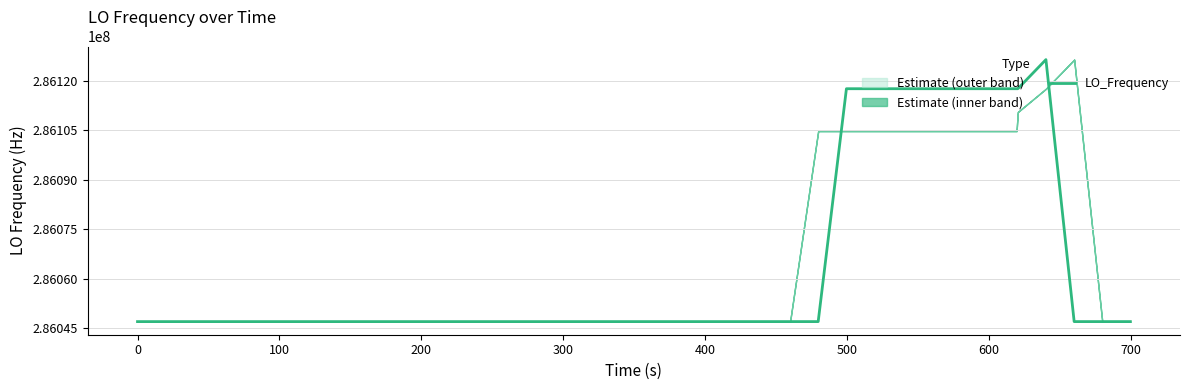

What is the minimum value for LO_Frequency?

286046996.6